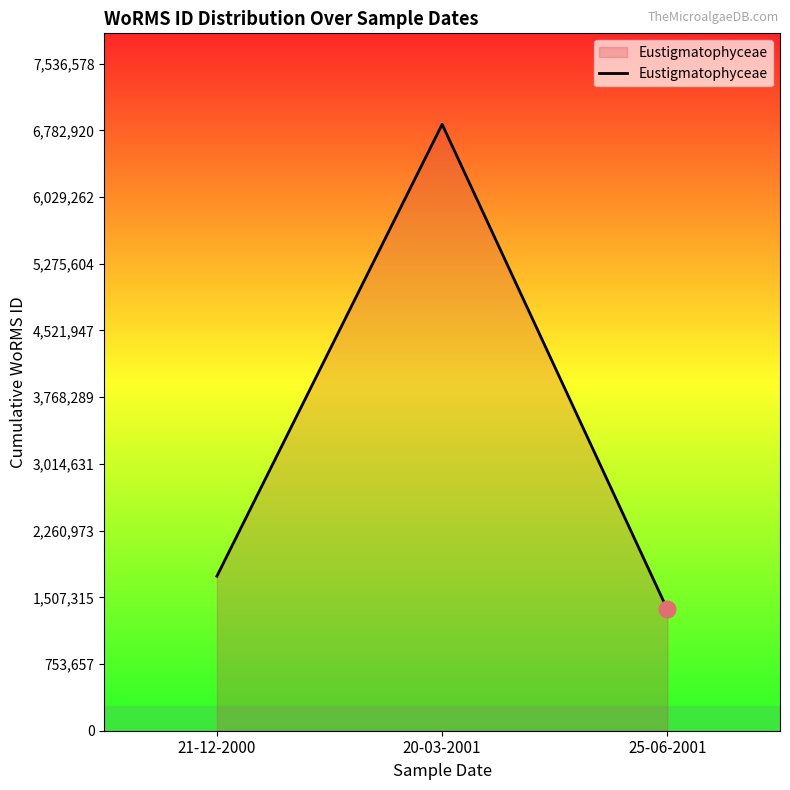

Count the number of categories in the chart.

3